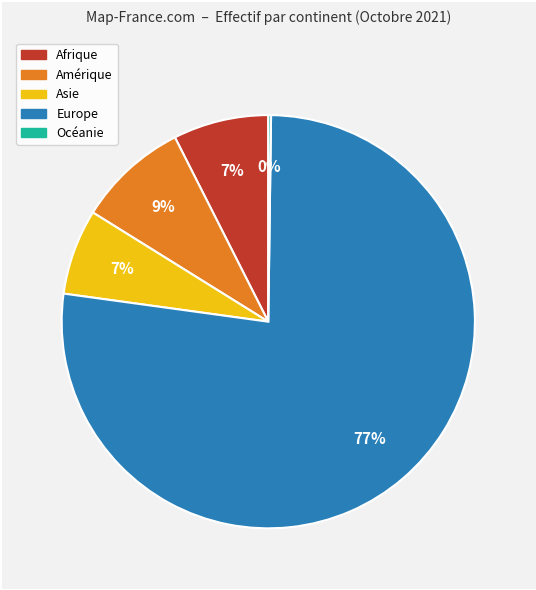

Between Europe and Afrique, which is larger?

Europe